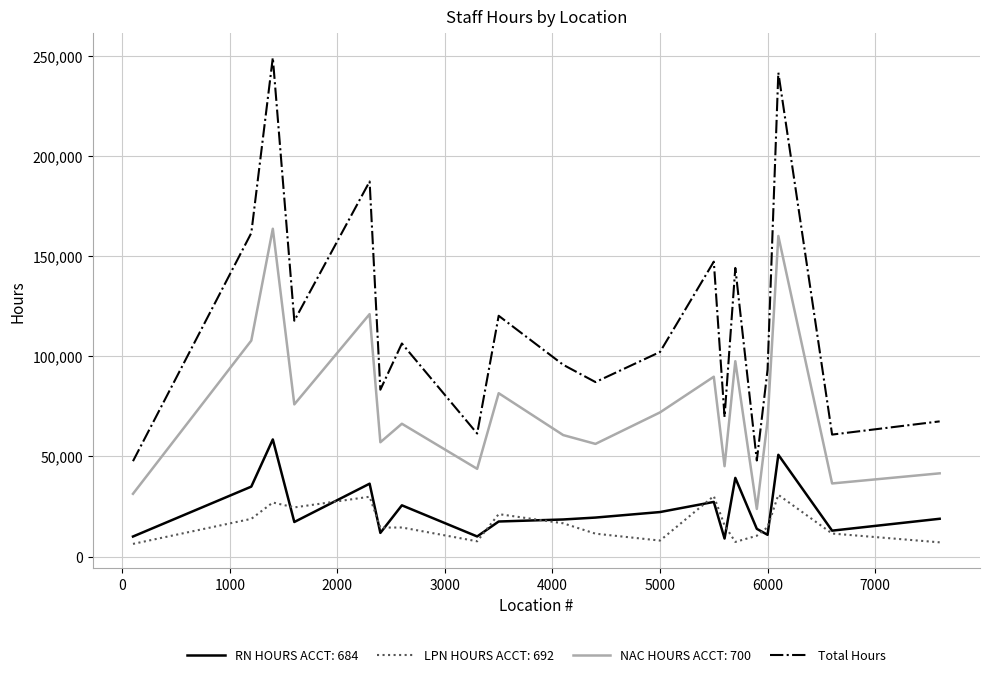

What is the minimum value shown in the chart?

6306.0